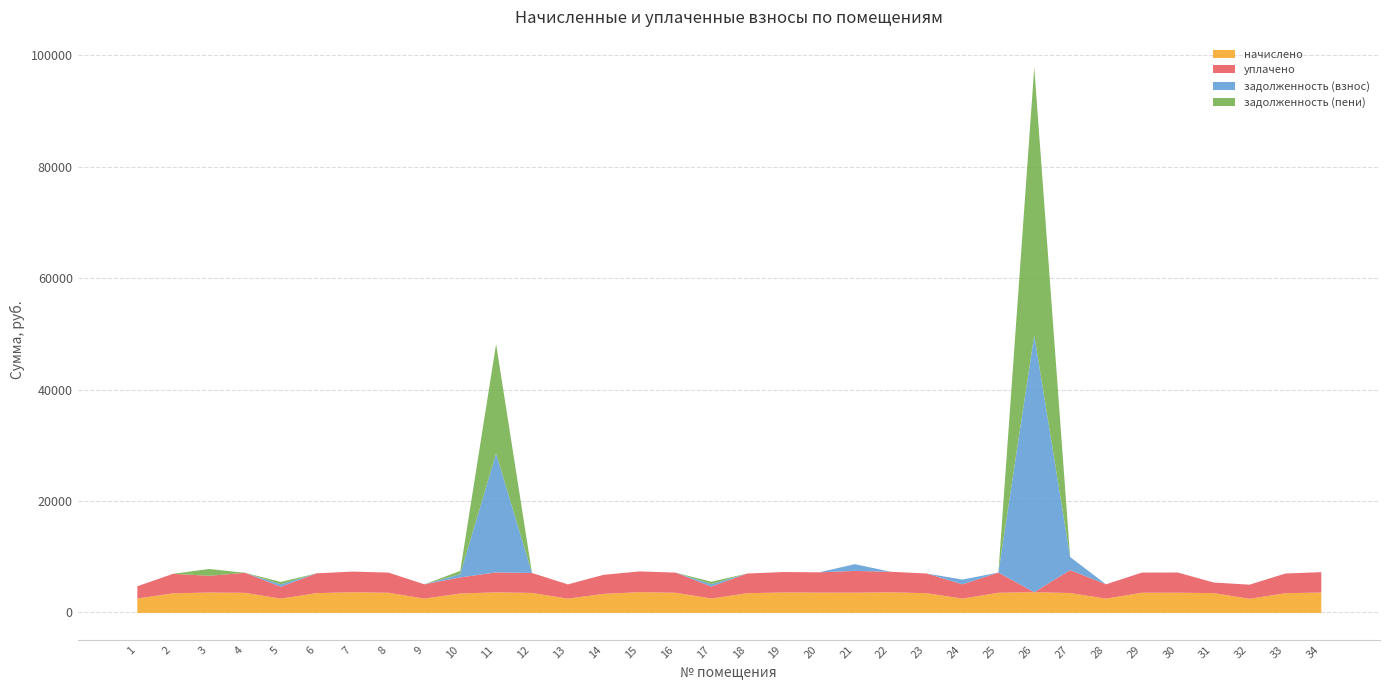

Reading left to right, transcribe all the data shown in this chart.

начислено: 2591.6	3510.7	3659.8	3601.8	2566.8	3552.1	3709.4	3618.4	2566.8	3477.6	3692.9	3585.2	2558.5	3419.6	3726.0	3618.4	2583.4	3535.6	3668.0	3643.2	3634.9	3692.9	3535.6	2566.8	3618.4	3717.7	3568.7	2566.8	3618.4	3626.6	3552.1	2533.7	3535.6	3659.8
уплачено: 2193.5	3510.7	3005.6	3601.8	2139.0	3552.1	3709.4	3618.4	2566.8	2898.1	3577.3	3585.2	2558.5	3419.6	3726.0	3618.4	2152.8	3535.6	3668.0	3643.2	3905.3	3692.9	3535.6	2566.8	3618.4	0.0	4120.4	2566.8	3618.4	3626.6	1904.8	2533.7	3535.6	3659.8
задолженность (взнос): 0.0	0.0	0.0	0.0	427.8	0.0	0.0	0.0	0.0	578.1	21369.4	0.0	0.0	0.0	0.0	0.0	429.5	0.0	0.0	0.0	1210.8	0.0	0.0	855.6	0.0	46184.1	2336.0	0.0	0.0	0.0	0.0	0.0	0.0	0.0
задолженность (пени): 0.0	0.0	1219.9	0.0	427.8	0.0	0.0	0.0	0.0	579.5	19638.5	0.0	0.0	0.0	0.0	0.0	430.5	0.0	0.0	0.0	0.0	0.0	0.0	0.0	0.0	48043.0	0.0	0.0	0.0	0.0	0.0	0.0	0.0	0.0